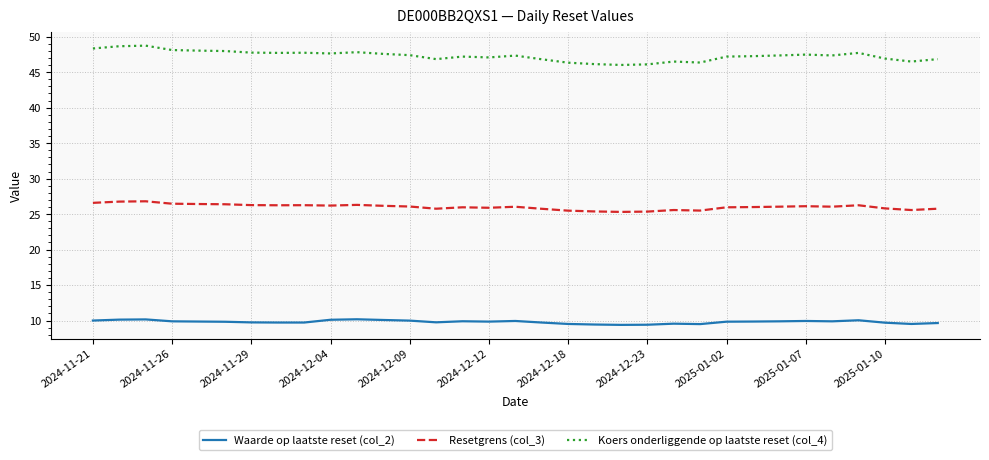

What is the smallest value displayed?

9.4